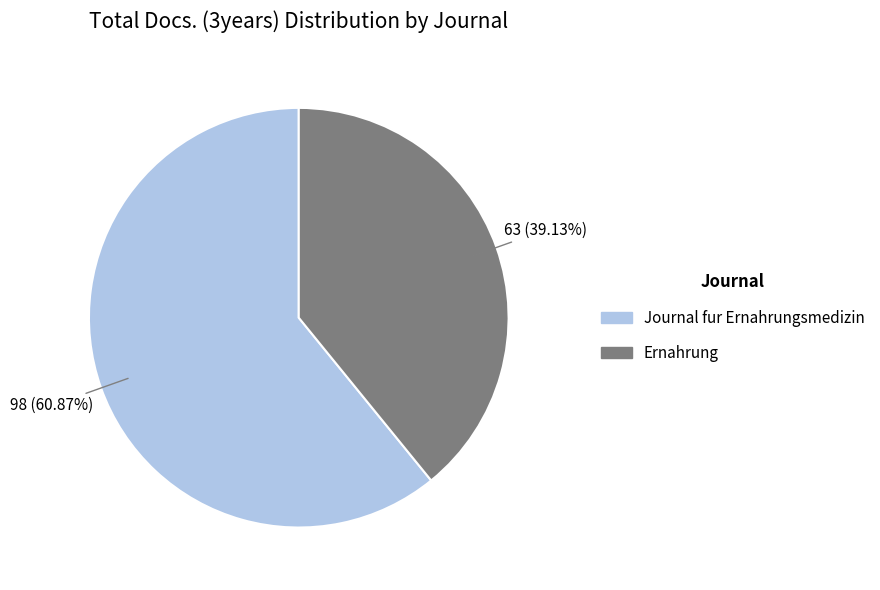

Combined, do Ernahrung and Journal fur Ernahrungsmedizin account for over 50%?

Yes